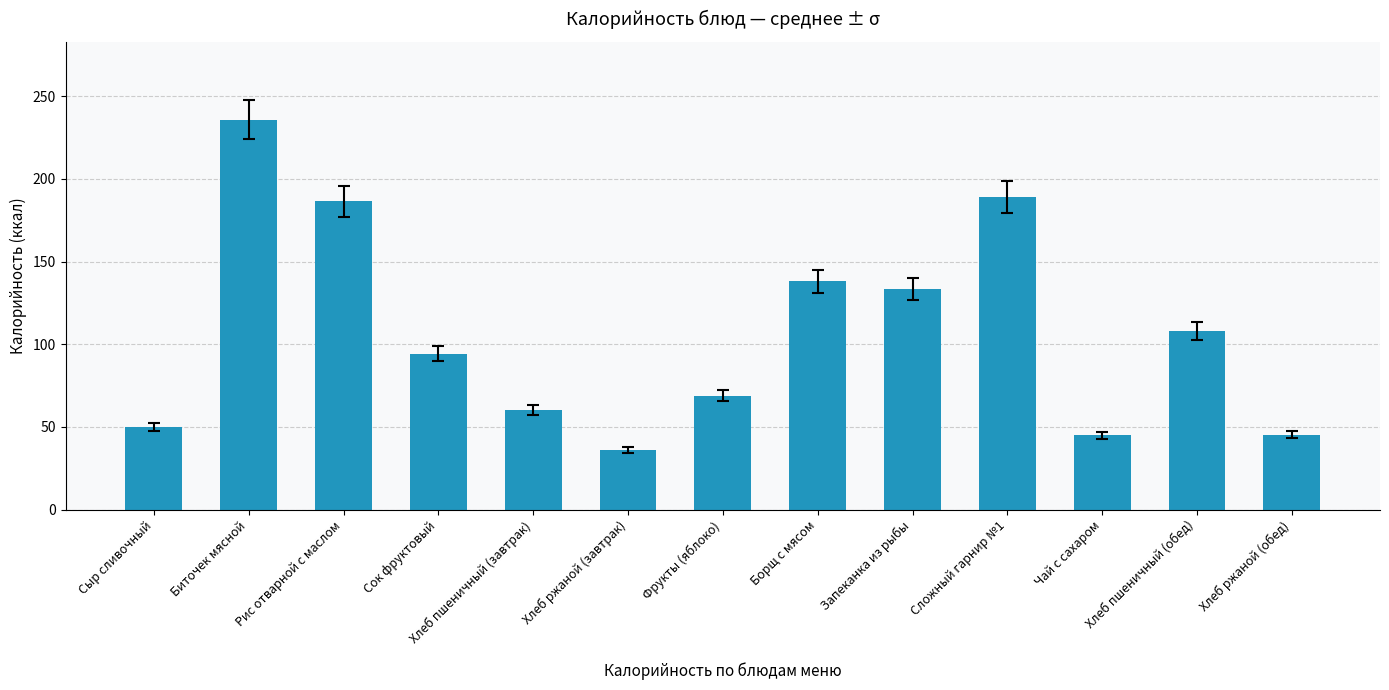

What is the maximum value shown in the chart?

235.8